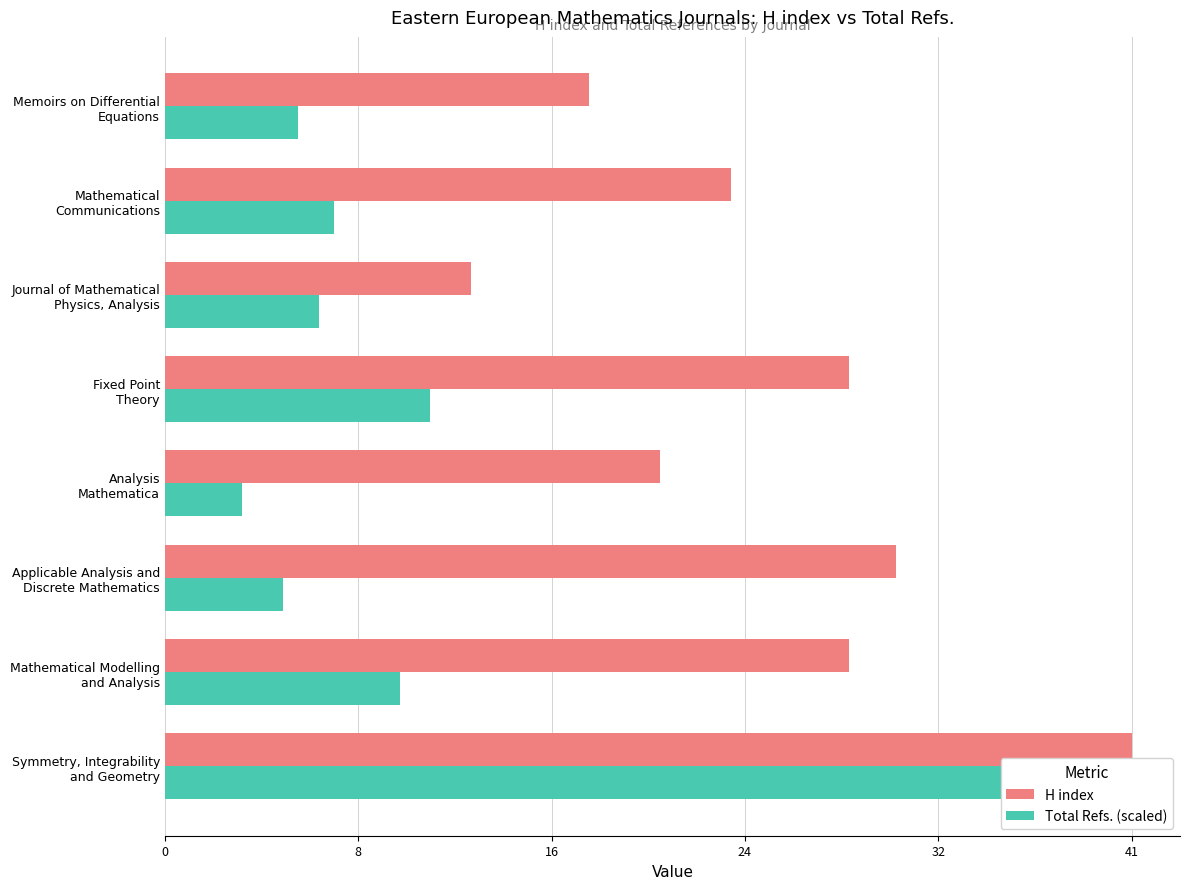

What is the difference between the maximum and second lowest values in the Total Refs. (scaled) series?

36.0